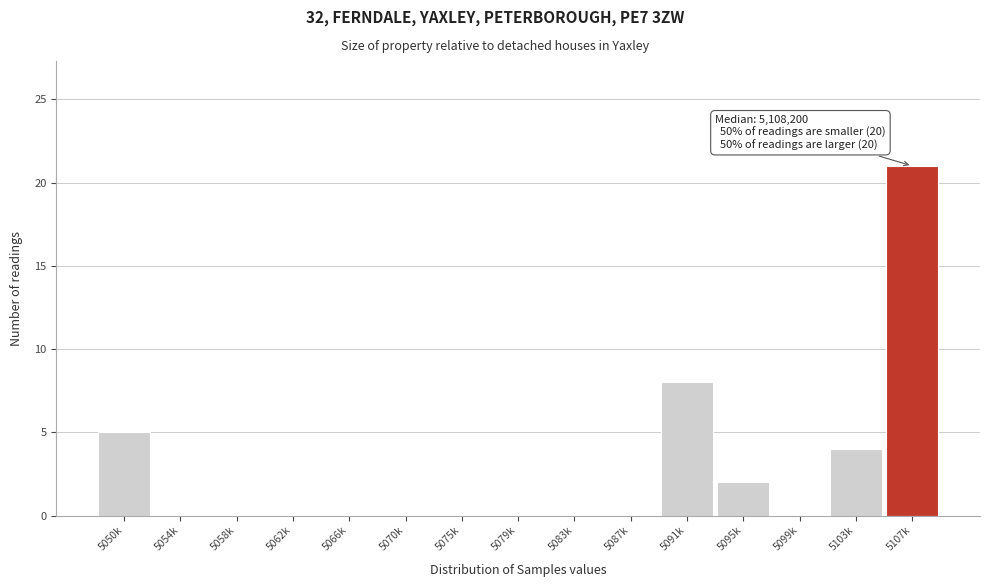

Reading left to right, list all the values displayed in this chart.

5050k=5	5054k=0	5058k=0	5062k=0	5066k=0	5070k=0	5075k=0	5079k=0	5083k=0	5087k=0	5091k=8	5095k=2	5099k=0	5103k=4	5107k=21